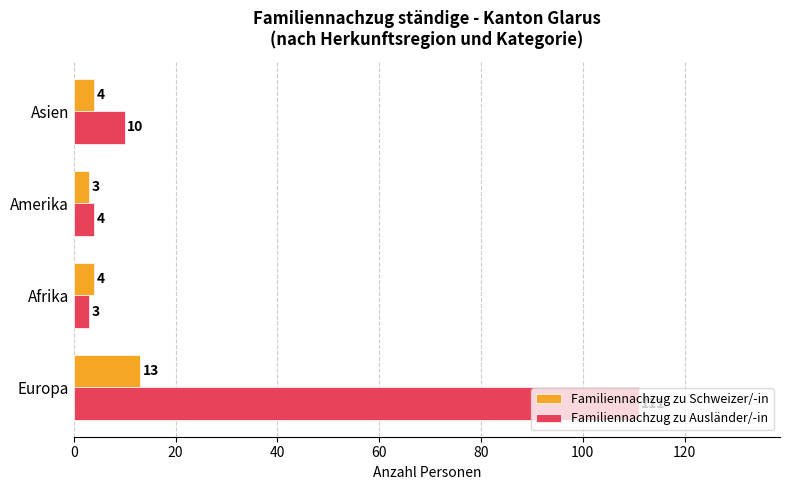

Which series has the largest total across all categories?

Familiennachzug zu Ausländer/-in